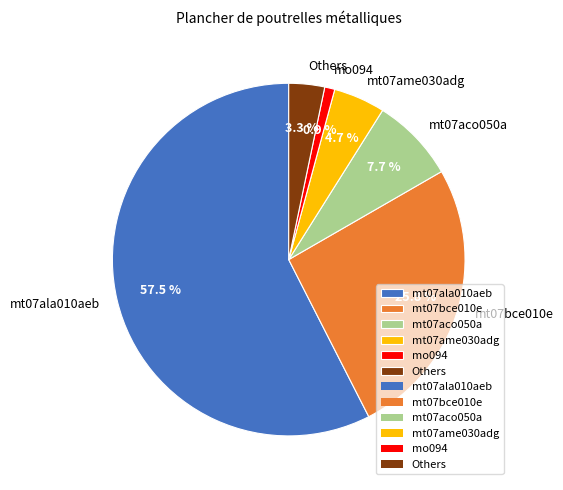

To the nearest percent, what is the average slice percentage?

17%